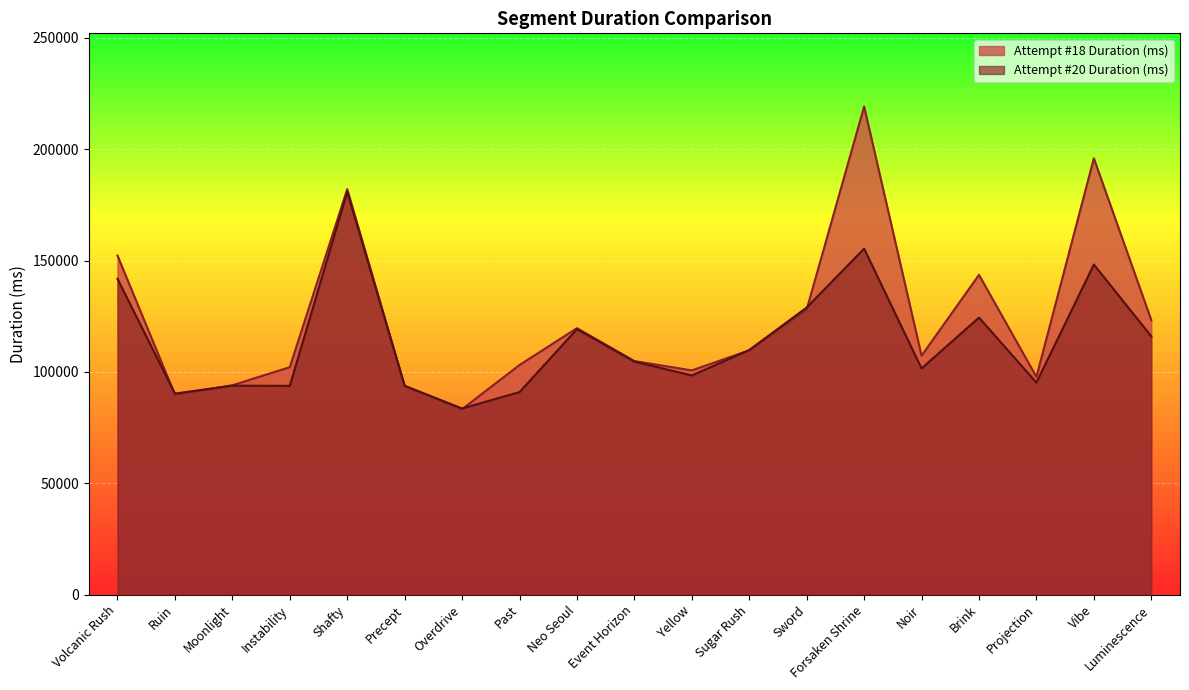

Reading left to right, list all the values displayed in this chart.

Attempt #18 Duration (ms): 152235	89840	94003	102140	182047	93609	83295	103113	119666	104877	100687	109675	128060	219172	107279	143595	97781	195920	123283
Attempt #20 Duration (ms): 141814	90280	93830	93750	180876	93797	83577	90953	119201	104628	98389	109844	128920	155357	101562	124407	95202	148222	115999